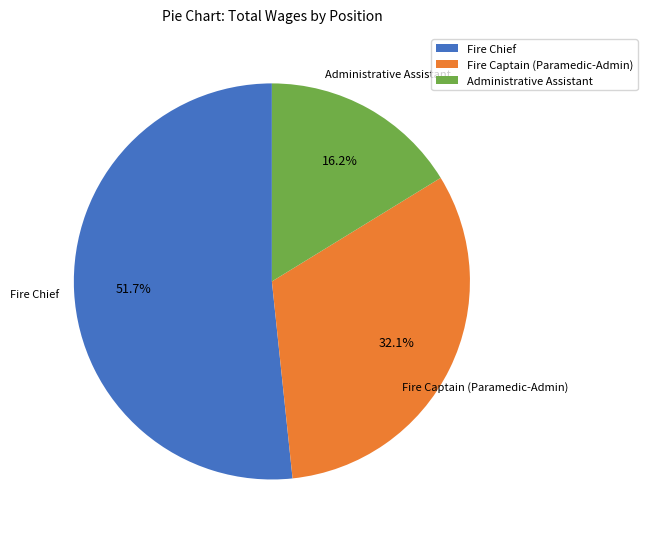

What percentage is NOT represented by Fire Chief?

48.3%